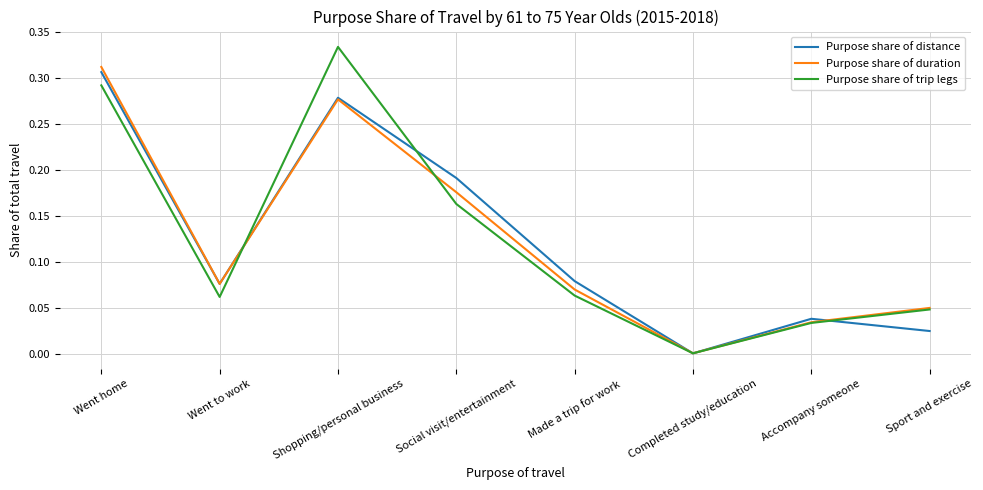

Which category has the lowest value in the Purpose share of trip legs series?

Completed study/education